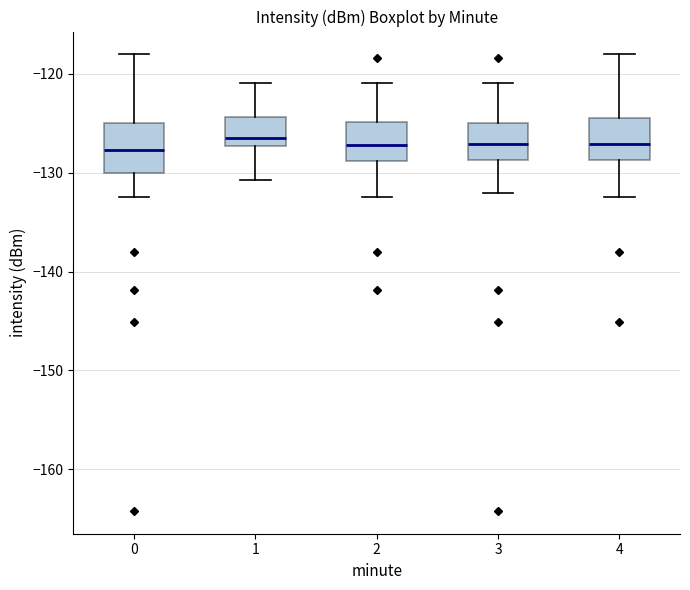

Where does the lower whisker of the box at x = 4 end on the y-axis? The values are not printed on the chart, so give them approximately, as read against the axis.

-132